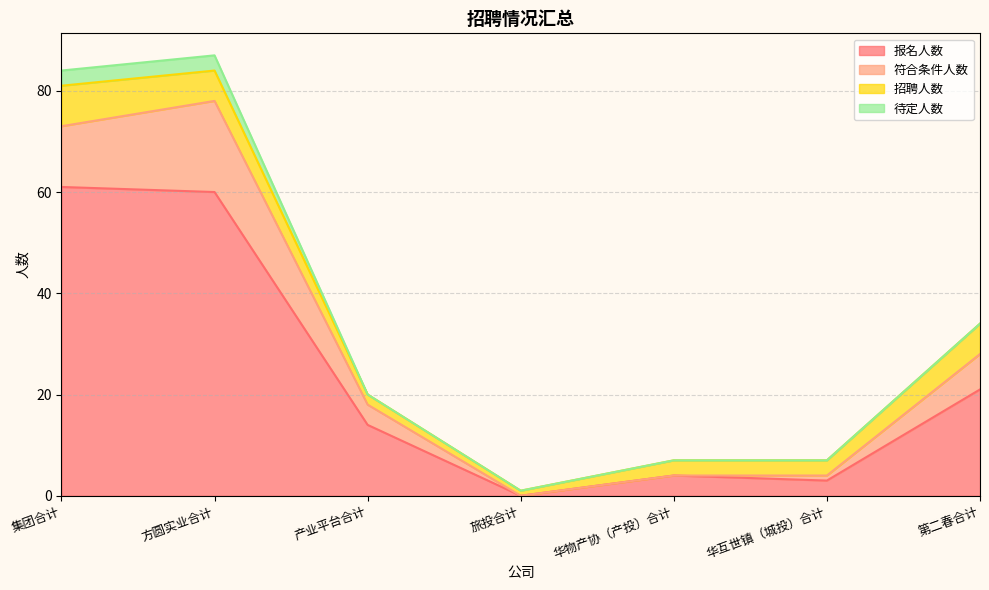

How many values in 符合条件人数 are above zero?

5